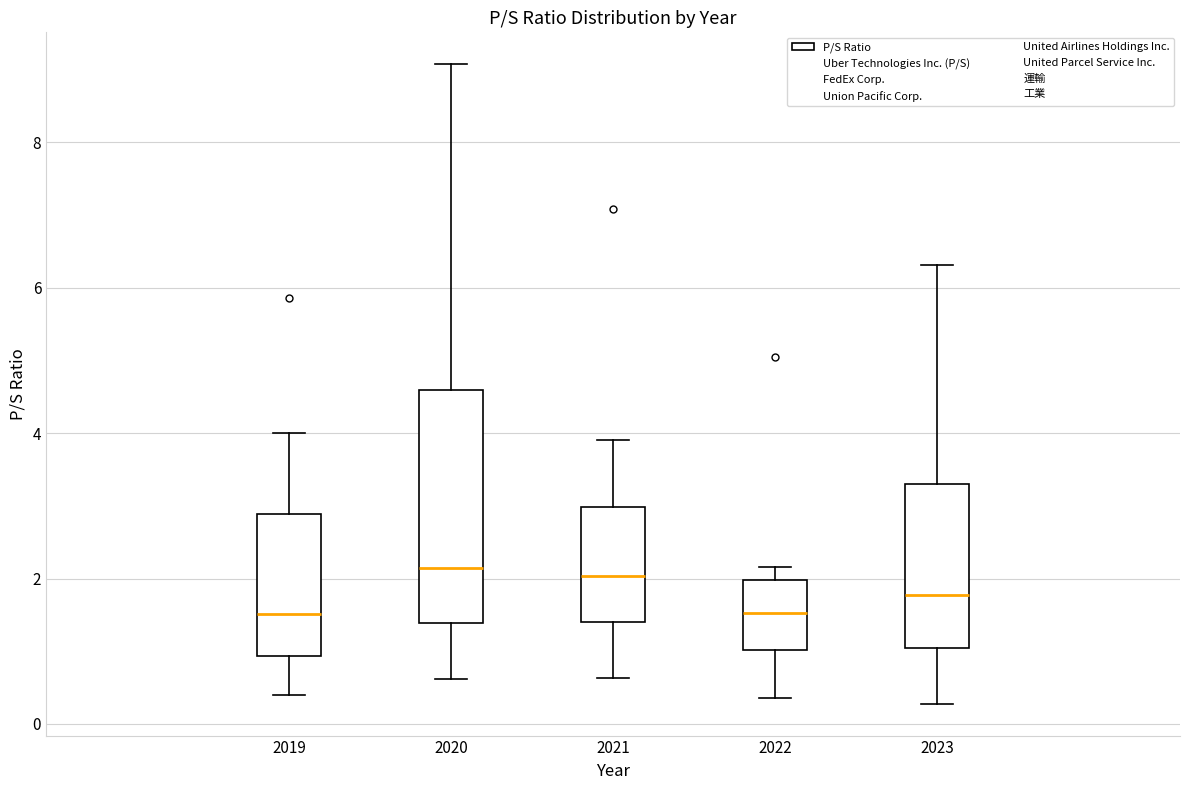

Which box is the tallest, from its lower edge to its upper edge?

2020